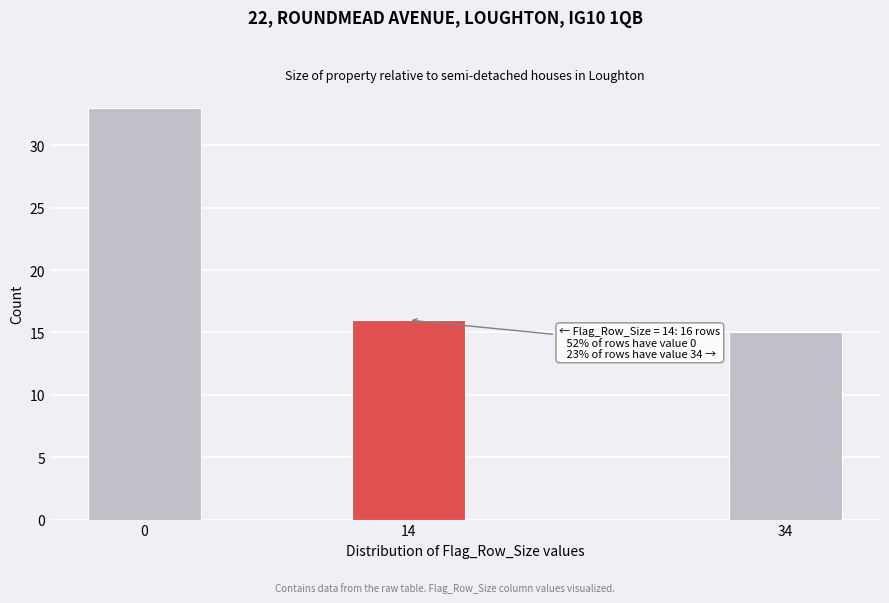

Reading right to left, what are all the values shown in this chart?

34=15	14=16	0=33